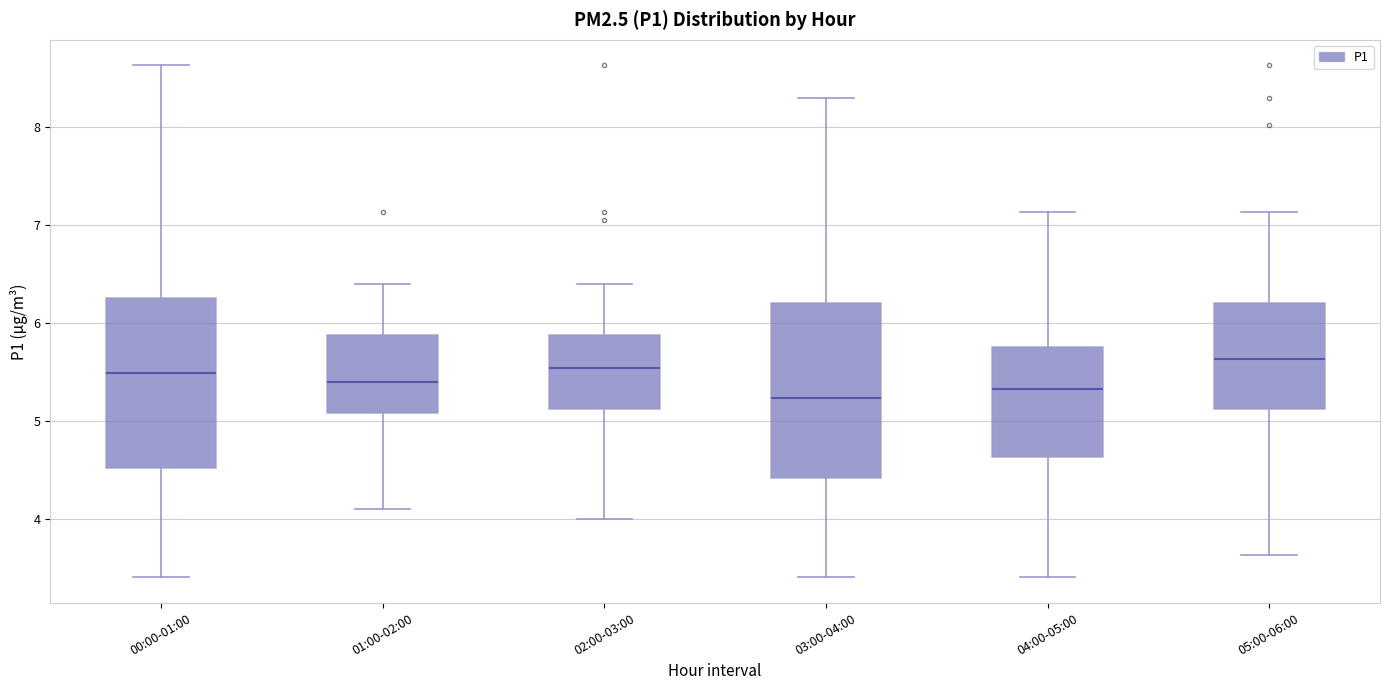

Reading left to right, transcribe this box plot: for each box, give where its median line is, the range the box spans, and where its two whiskers end, as read against the y-axis. The values are not printed on the chart, so give them approximately, as read against the axis.

00:00-01:00: median 5.5, box 4.5 to 6.3, whiskers 3.4 to 8.6
01:00-02:00: median 5.4, box 5.1 to 5.9, whiskers 4.1 to 6.4
02:00-03:00: median 5.5, box 5.1 to 5.9, whiskers 4.0 to 6.4
03:00-04:00: median 5.2, box 4.4 to 6.2, whiskers 3.4 to 8.3
04:00-05:00: median 5.3, box 4.6 to 5.8, whiskers 3.4 to 7.1
05:00-06:00: median 5.6, box 5.1 to 6.2, whiskers 3.6 to 7.1